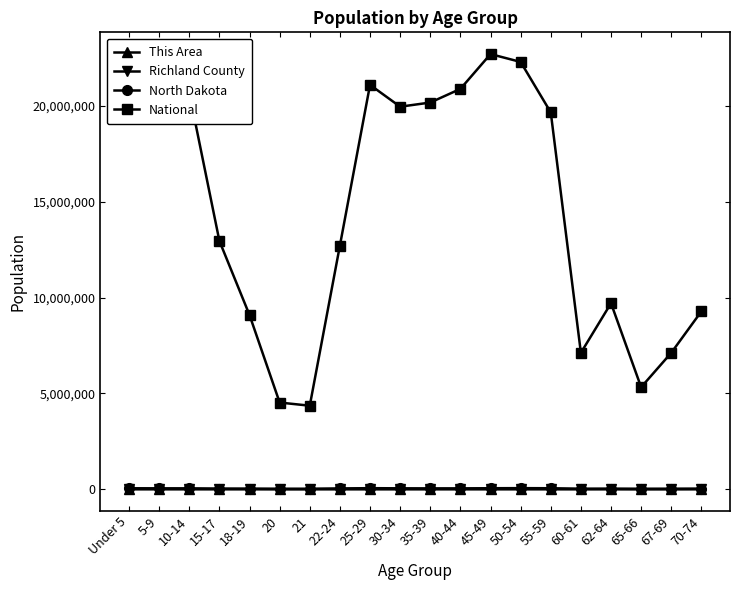

What is the maximum value for This Area?

19